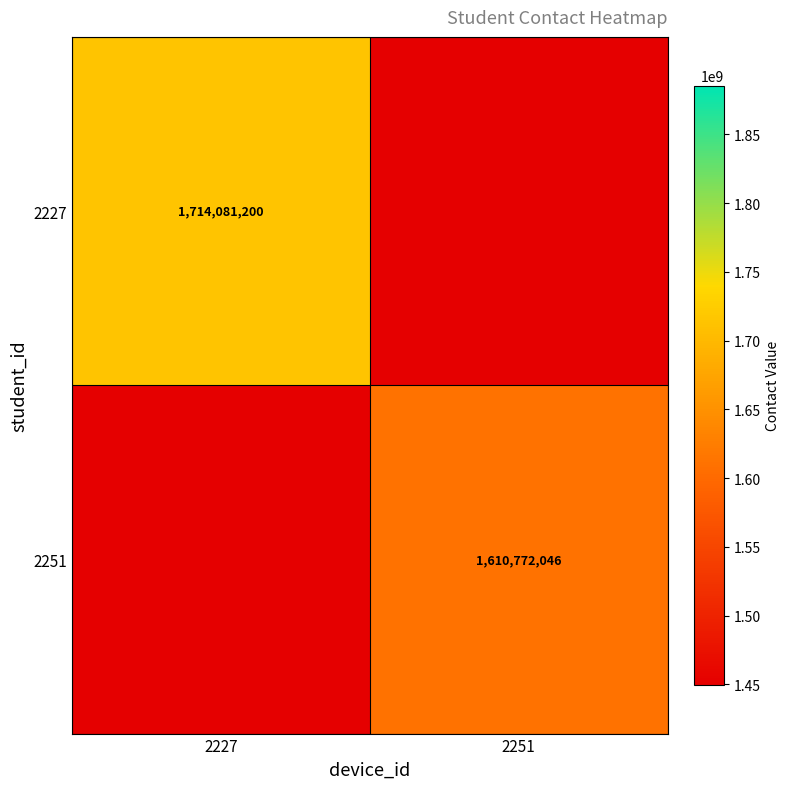

The value of 2251 at 2251 is 1610772046.0. True or false?

True